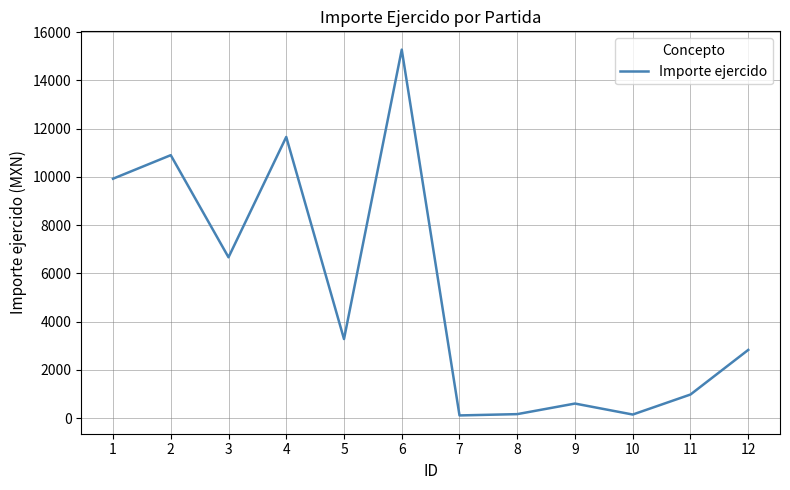

What is the maximum value shown in the chart?

15271.2